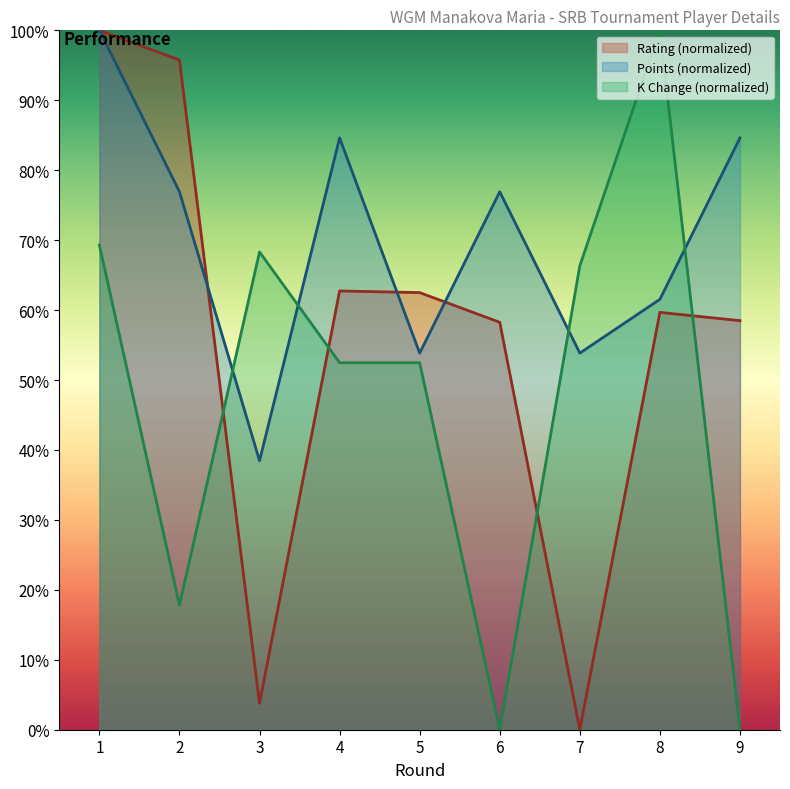

The Points series shows 61.5 at 8. True or false?

True